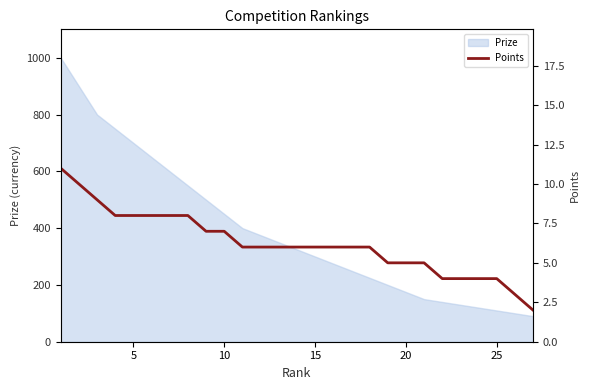

What is the greatest value displayed?

11